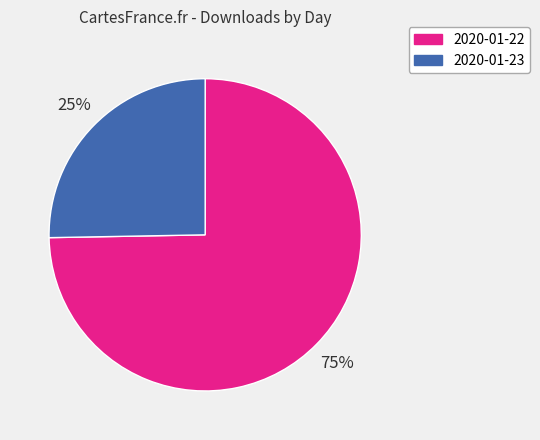

To the nearest percent, what is the combined percentage of 2020-01-22 and 2020-01-23?

100%